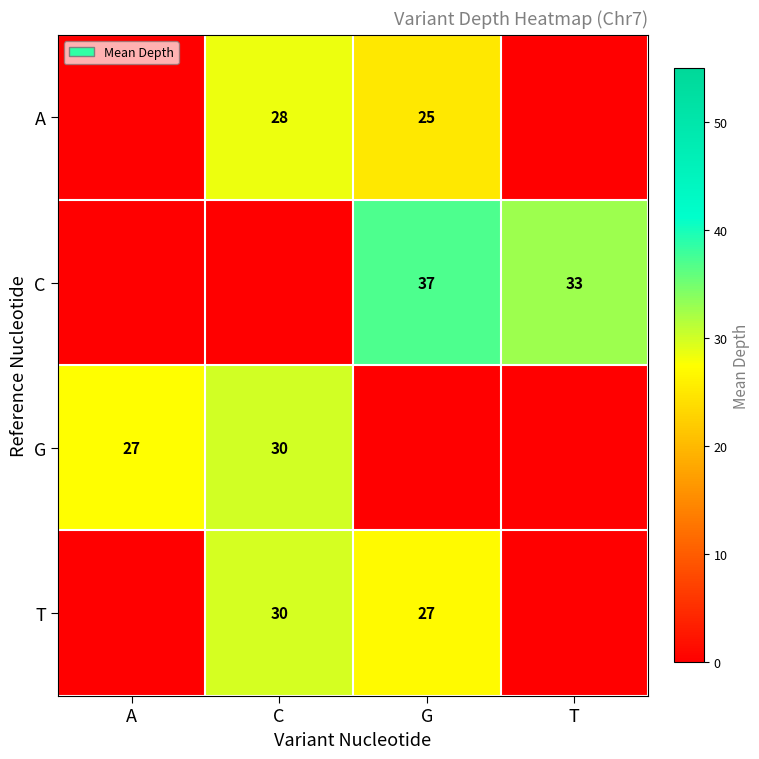

Which category has the highest value across all series?

G